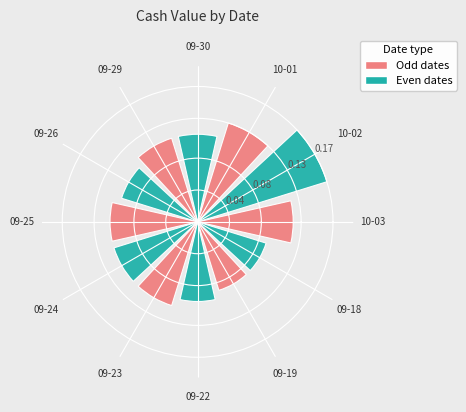

How many values are between 0 and 1?

12